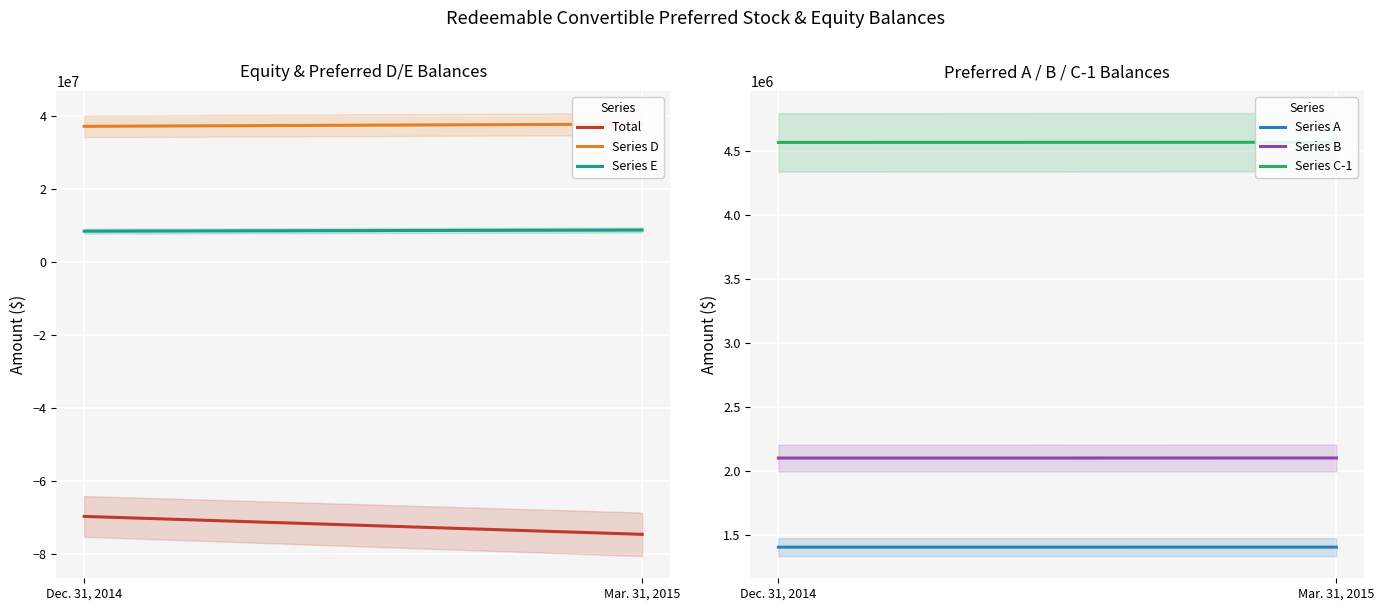

What is the difference between the highest and lowest values at Dec. 31, 2014?

106844592